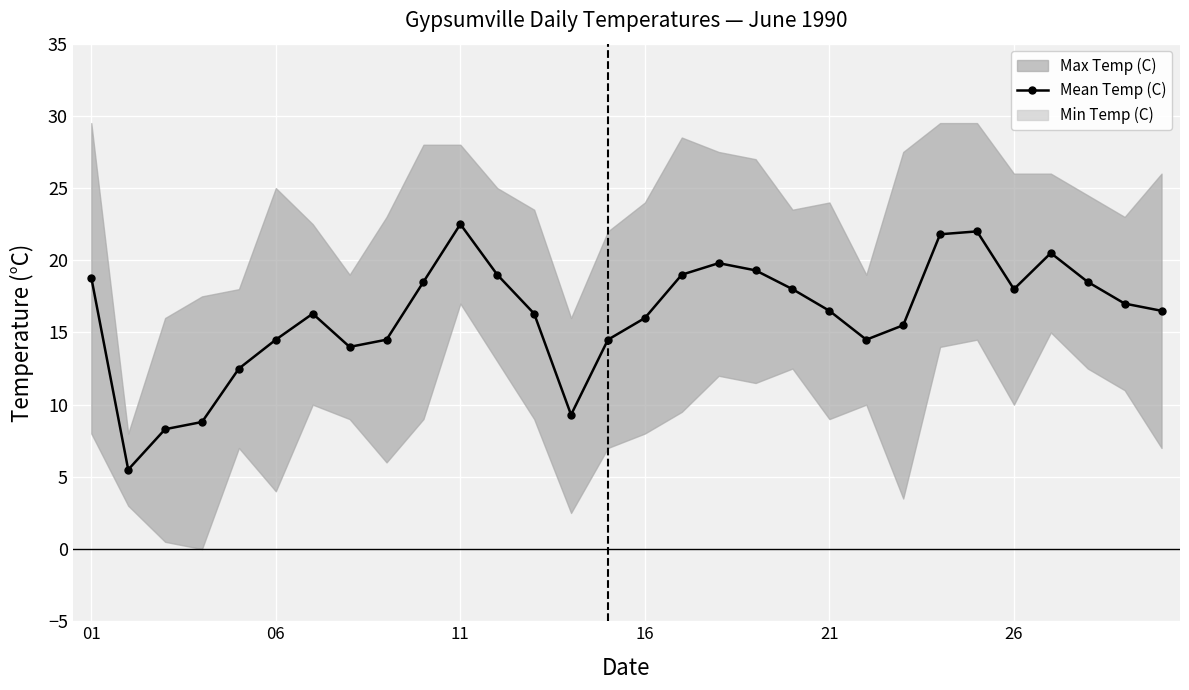

Reading left to right, transcribe all the data shown in this chart.

18.8	5.5	8.3	8.8	12.5	14.5	16.3	14.0	14.5	18.5	22.5	19.0	16.3	9.3	14.5	16.0	19.0	19.8	19.3	18.0	16.5	14.5	15.5	21.8	22.0	18.0	20.5	18.5	17.0	16.5